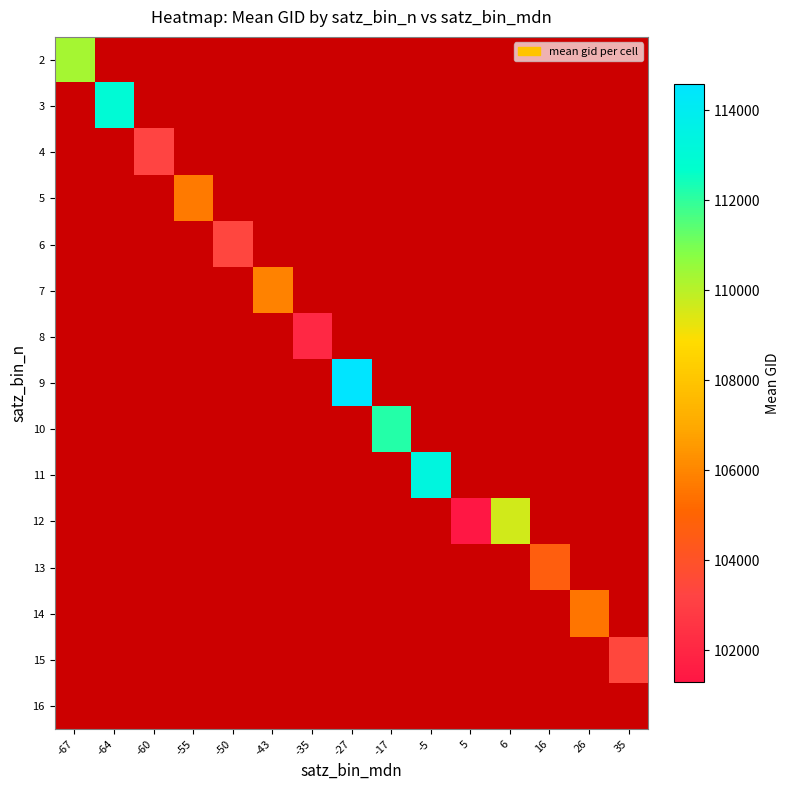

What is the greatest value displayed?

114580.5